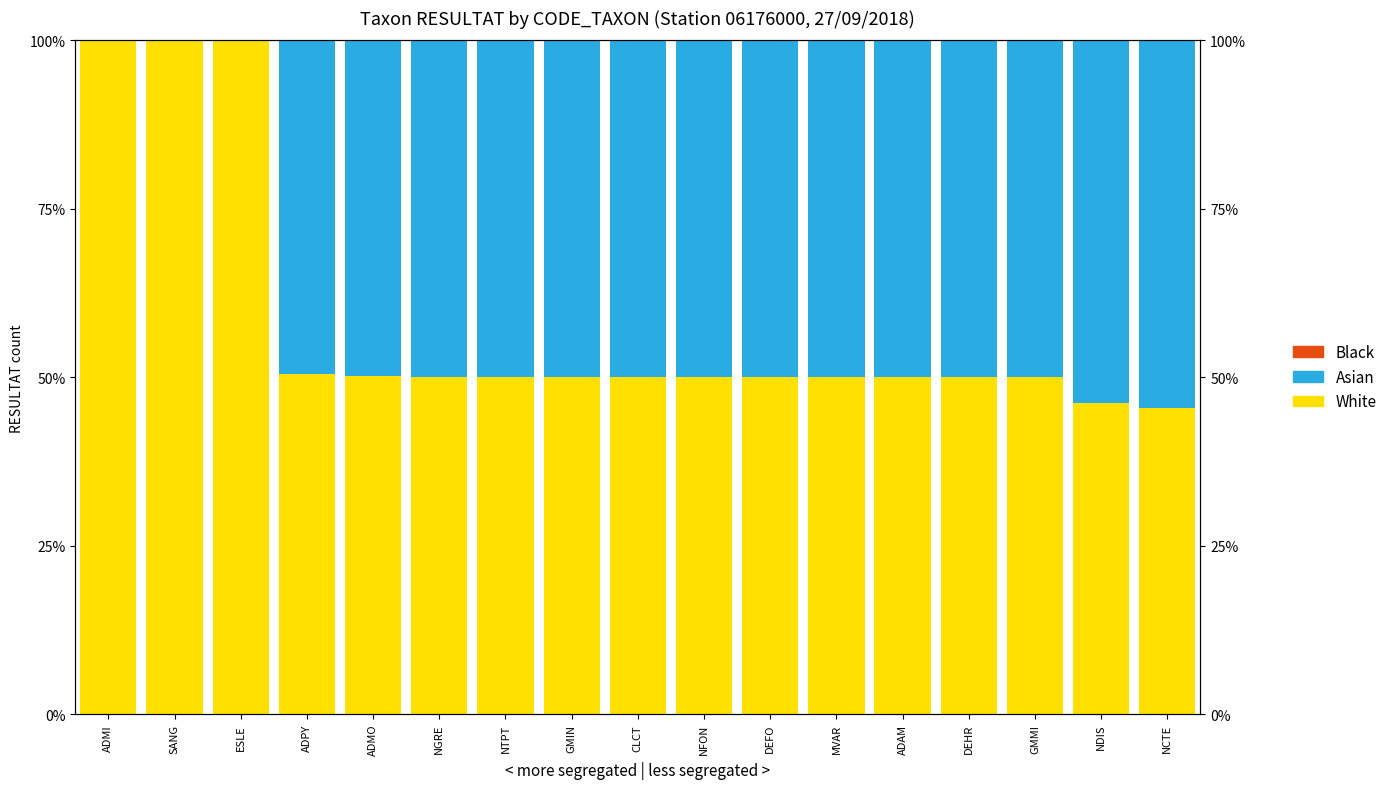

At which category does the chart reach its peak across all series?

ADMI